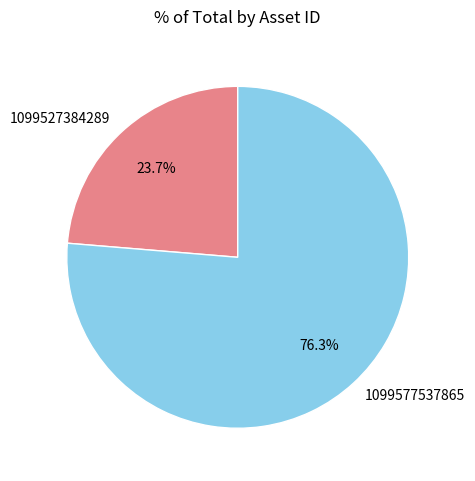

Which slice is the largest?

1099577537865